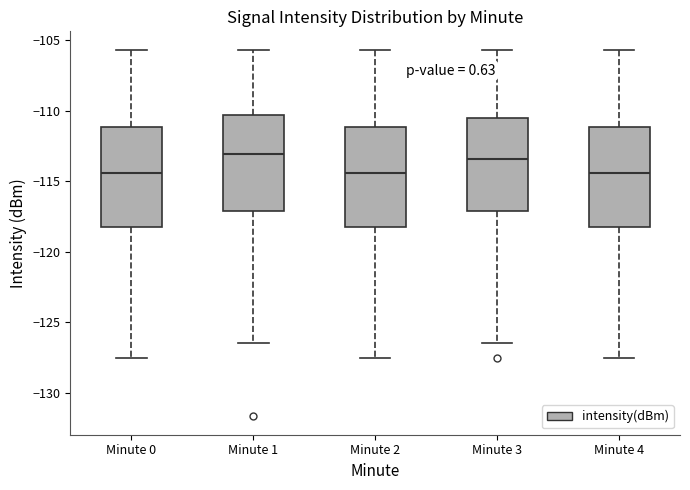

Reading left to right, transcribe this box plot: for each box, give where its median line is, the range the box spans, and where its two whiskers end, as read against the y-axis. The values are not printed on the chart, so give them approximately, as read against the axis.

Minute 0: median -114.5, box -118.5 to -111.0, whiskers -127.5 to -105.5
Minute 1: median -113.0, box -117.0 to -110.5, whiskers -126.5 to -105.5
Minute 2: median -114.5, box -118.5 to -111.0, whiskers -127.5 to -105.5
Minute 3: median -113.5, box -117.0 to -110.5, whiskers -126.5 to -105.5
Minute 4: median -114.5, box -118.5 to -111.0, whiskers -127.5 to -105.5